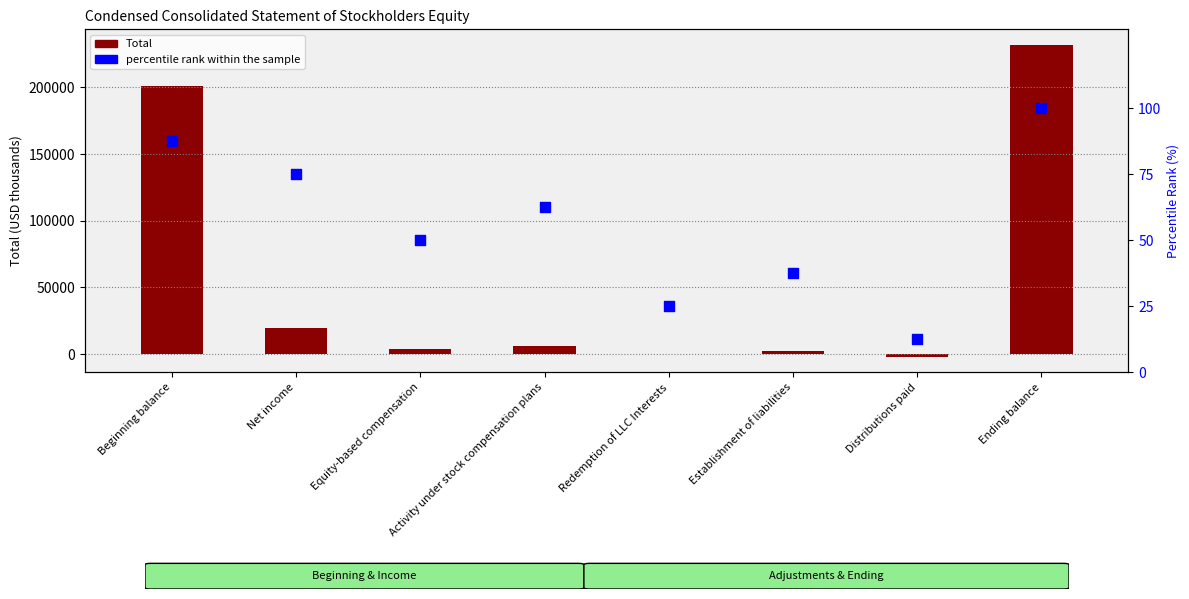

Which series has the largest total across all categories?

Total